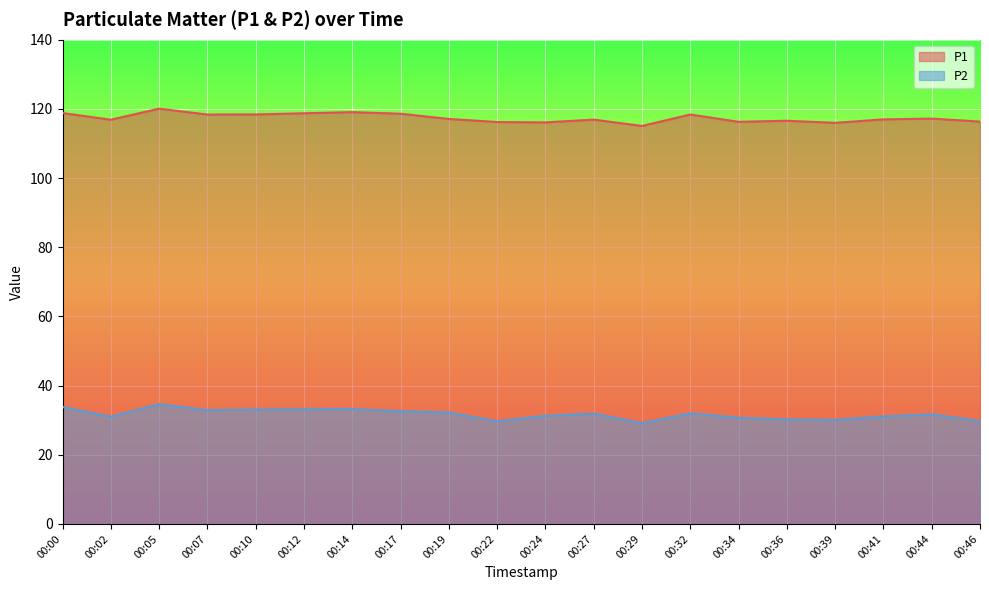

True or false: P2 and P1 intersect in this chart.

False